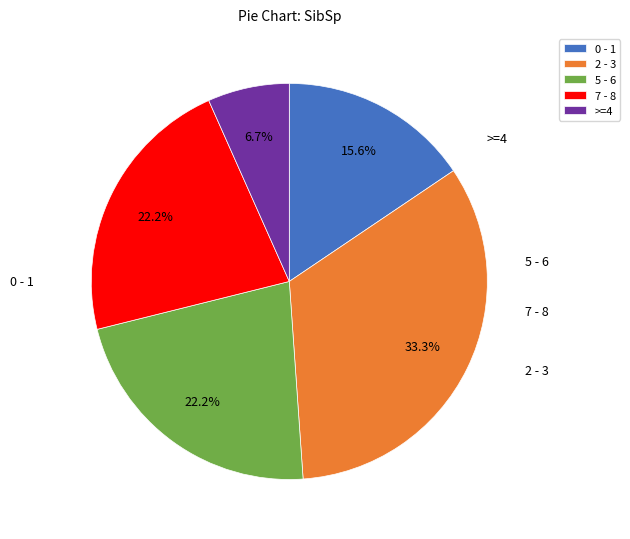

Combined, do 7 - 8 and 5 - 6 account for over 50%?

No